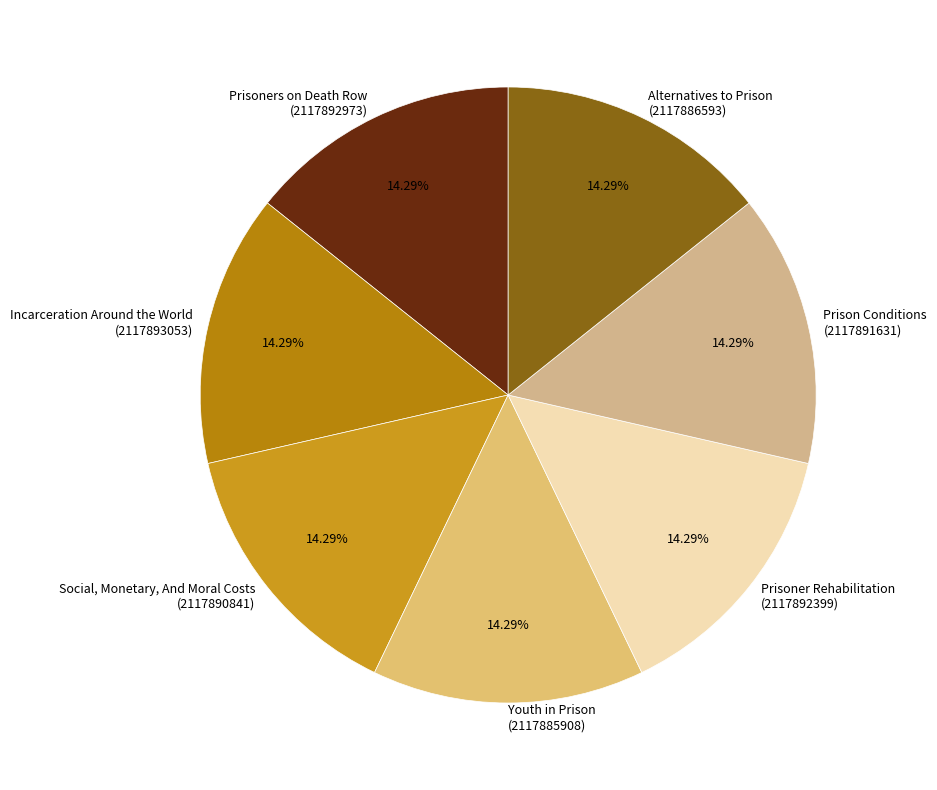

Is the sum of Prisoners on Death Row (2117892973) and Alternatives to Prison (2117886593) greater than half?

No